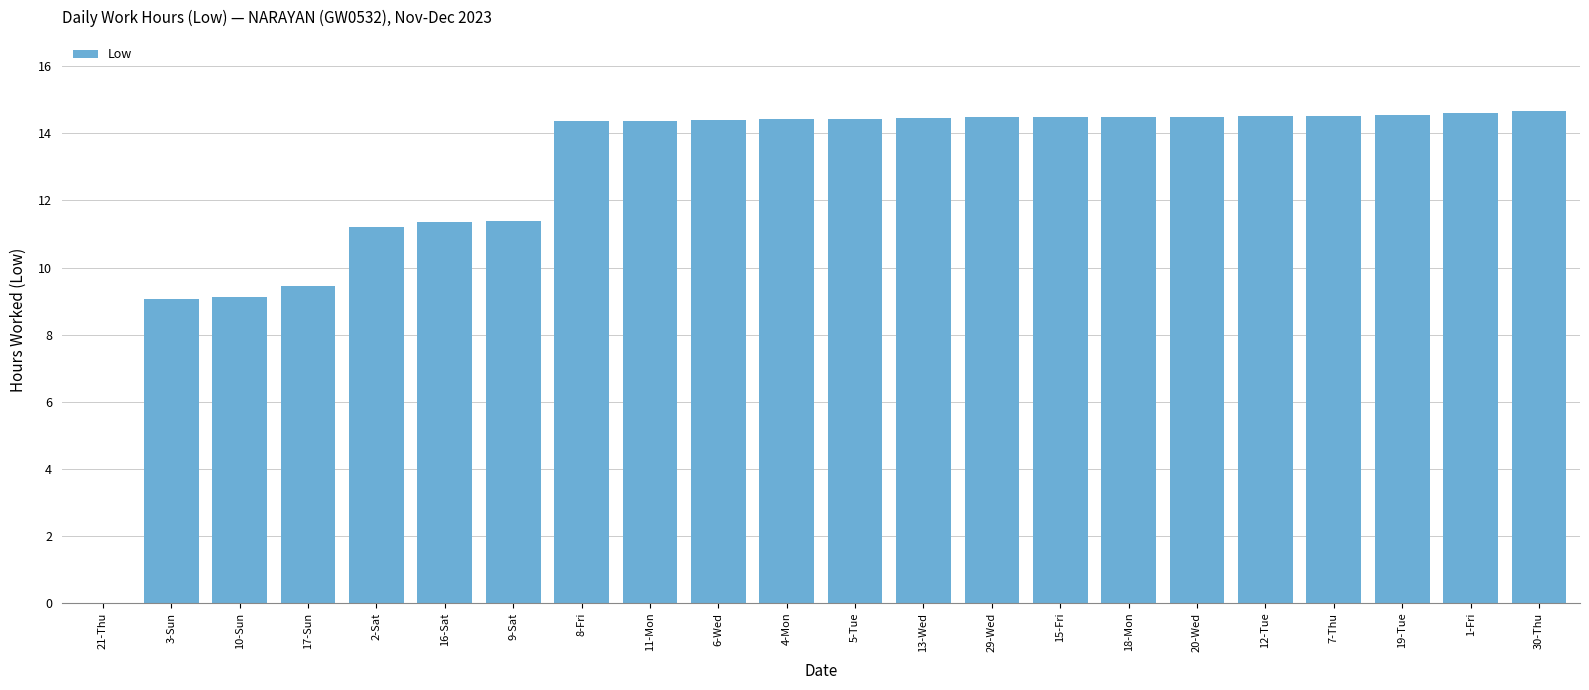

At which label does the data first exceed 14?

8-Fri